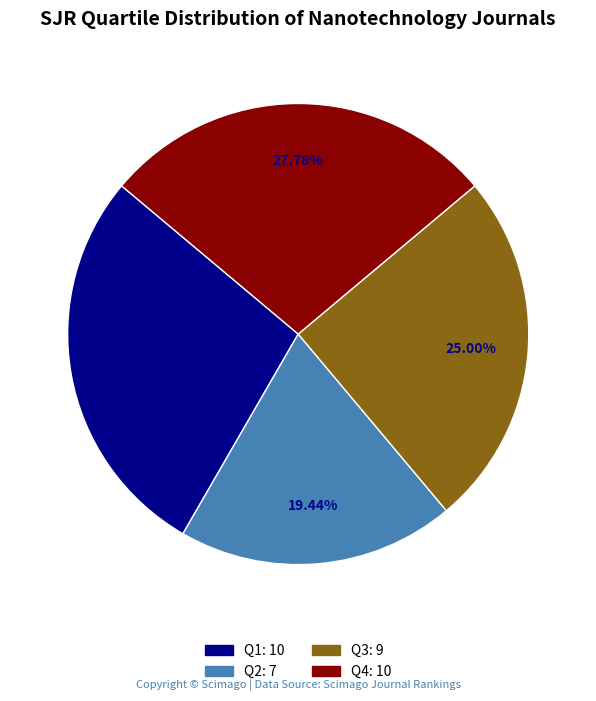

Count the number of slices in the pie.

4